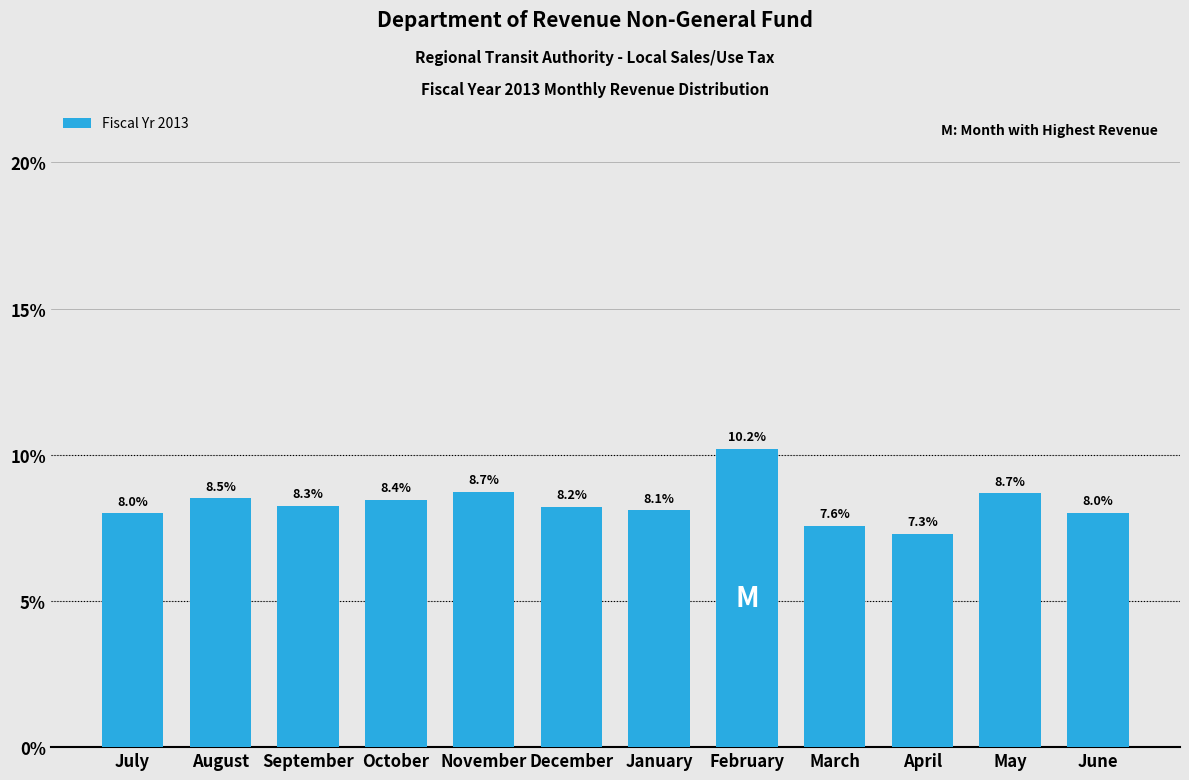

Reading left to right, what are all the values shown in this chart?

8.0	8.5	8.3	8.4	8.7	8.2	8.1	10.2	7.6	7.3	8.7	8.0